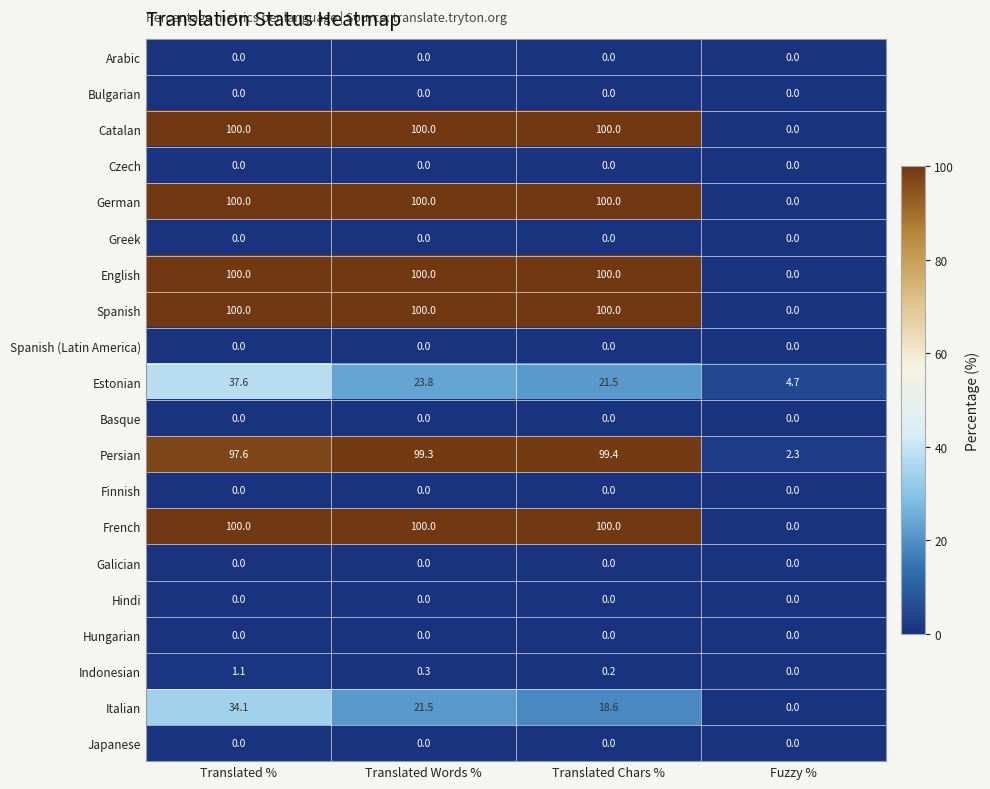

What is the spread (max minus min) of values at Translated %?

100.0